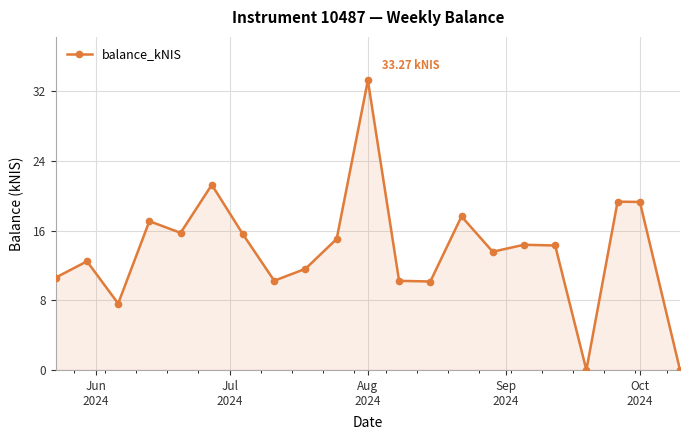

What is the average value?

13.8